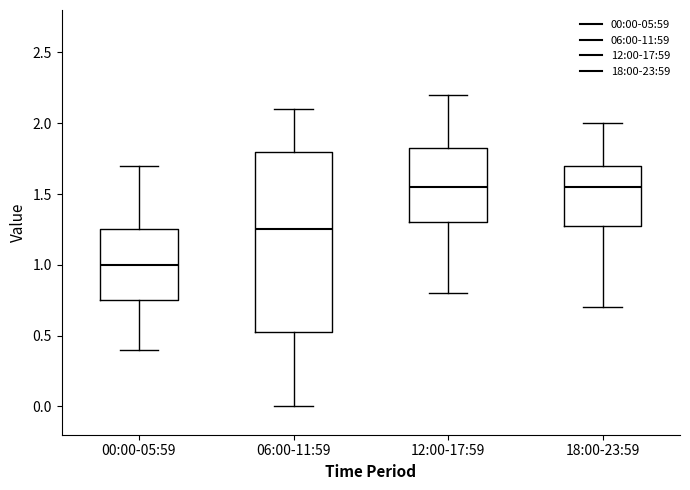

Reading left to right, transcribe this box plot: for each box, give where its median line is, the range the box spans, and where its two whiskers end, as read against the y-axis. The values are not printed on the chart, so give them approximately, as read against the axis.

00:00-05:59: median 1.00, box 0.75 to 1.25, whiskers 0.40 to 1.70
06:00-11:59: median 1.25, box 0.55 to 1.80, whiskers 0.00 to 2.10
12:00-17:59: median 1.55, box 1.30 to 1.85, whiskers 0.80 to 2.20
18:00-23:59: median 1.55, box 1.30 to 1.70, whiskers 0.70 to 2.00